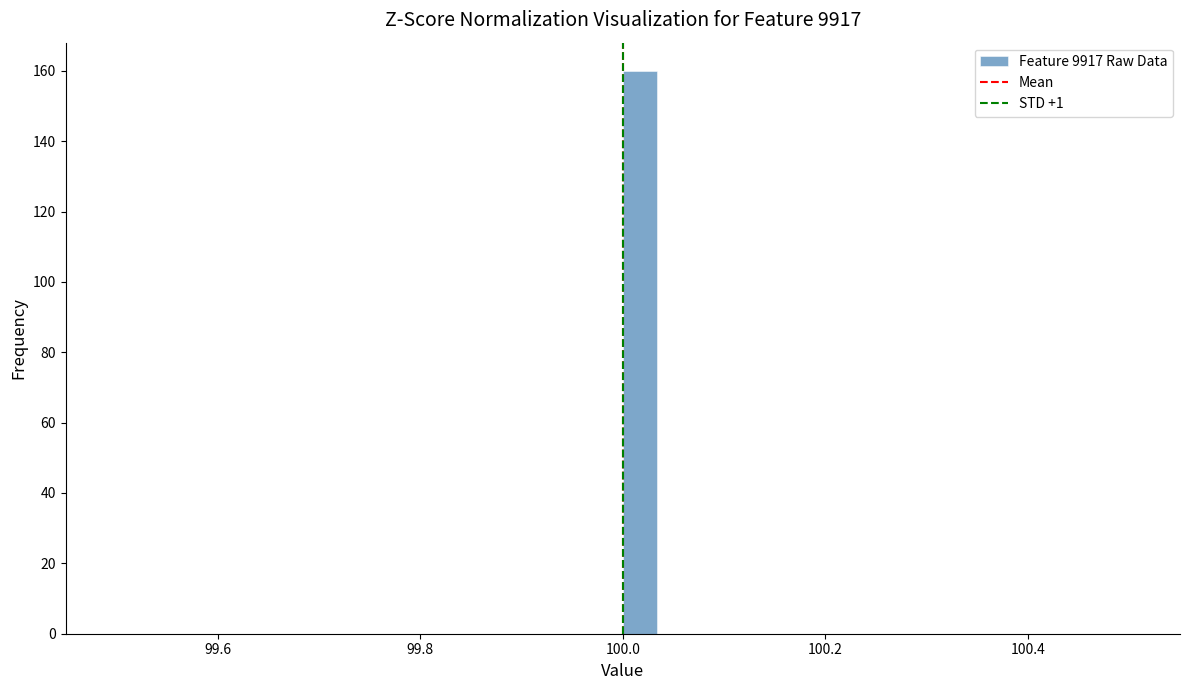

Around what value on the x-axis is the tallest bar? Give the approximate position of its centre, as read against the axis.

100.02